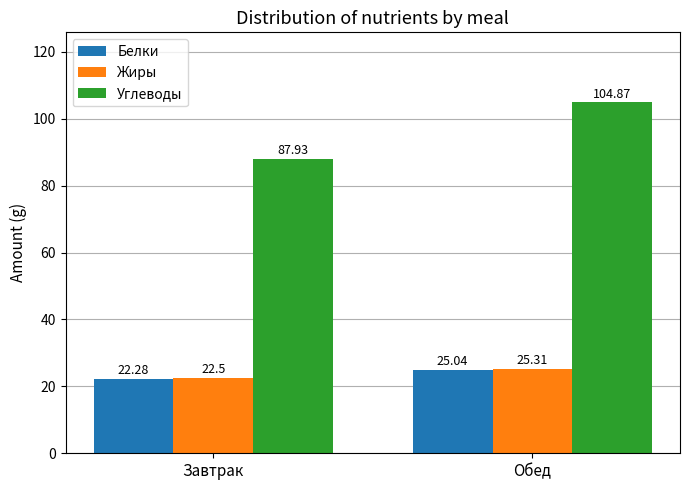

What is the average value of the Жиры series?

23.9